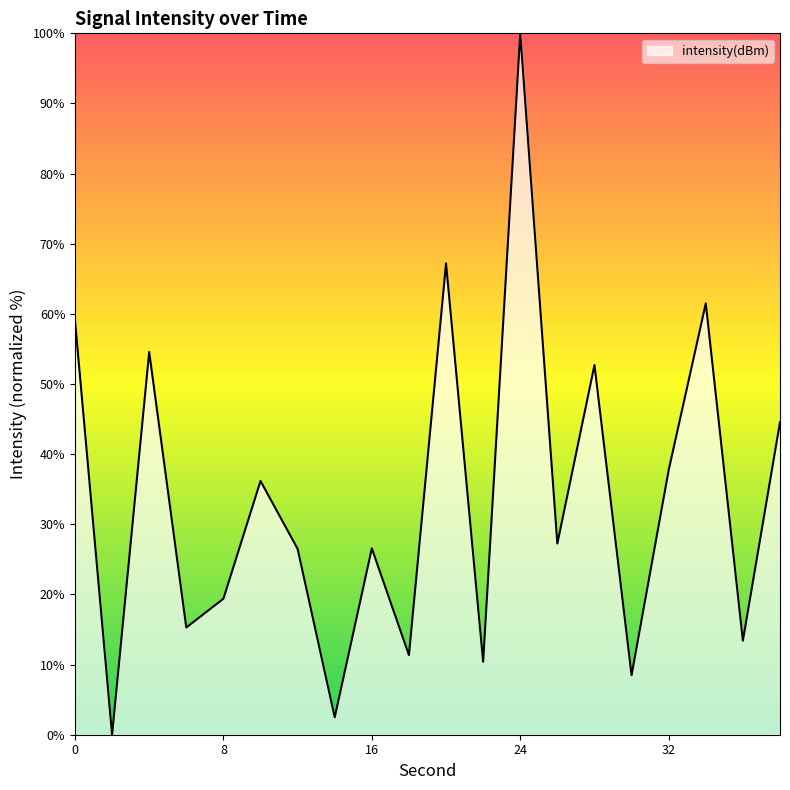

What is the maximum value shown in the chart?

100.0